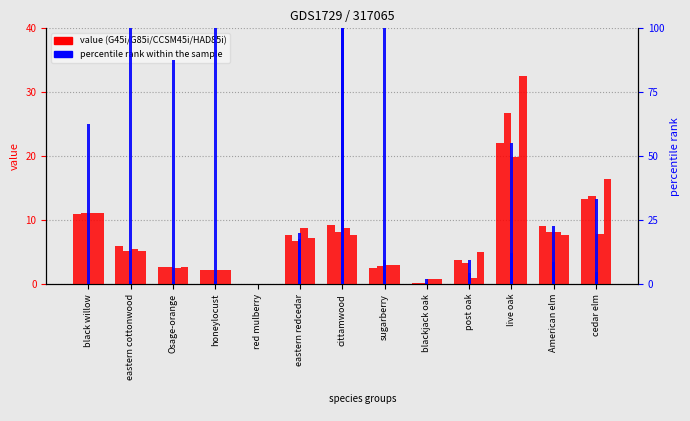

What is the difference between the G45i values at honeylocust and American elm?

6.9